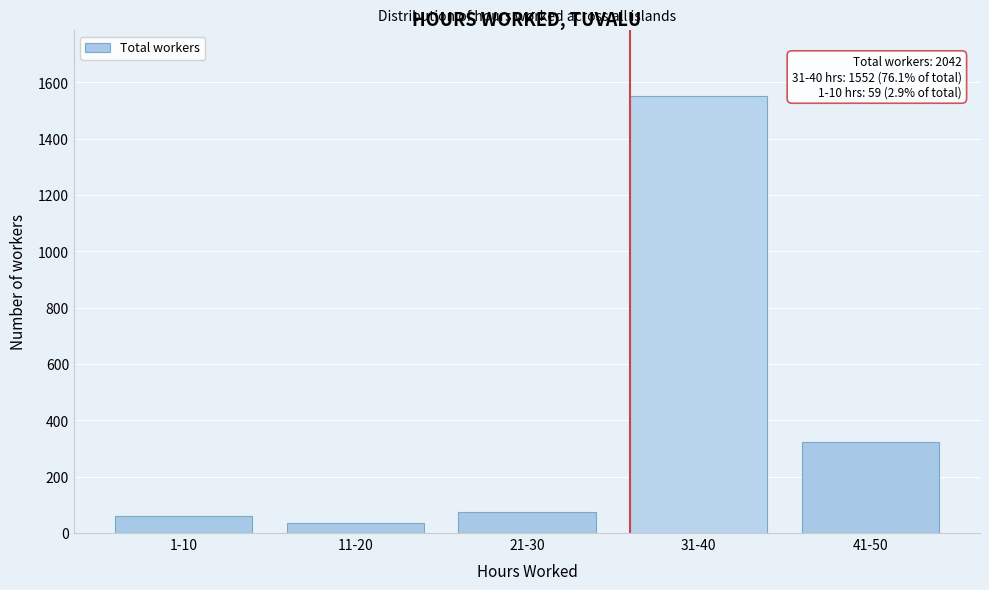

Reading left to right, extract all data points from this chart.

1-10=59	11-20=35	21-30=74	31-40=1552	41-50=322